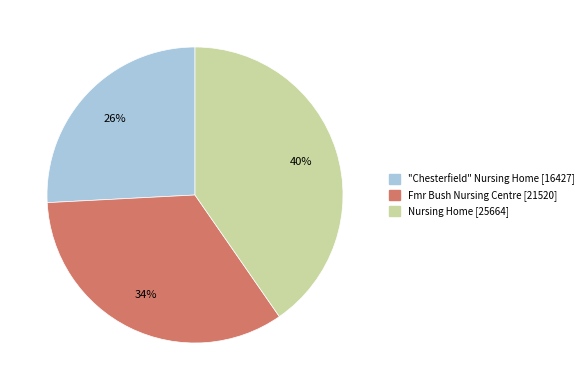

To the nearest percent, what percentage of the pie is "Chesterfield" Nursing Home [16427]?

26%